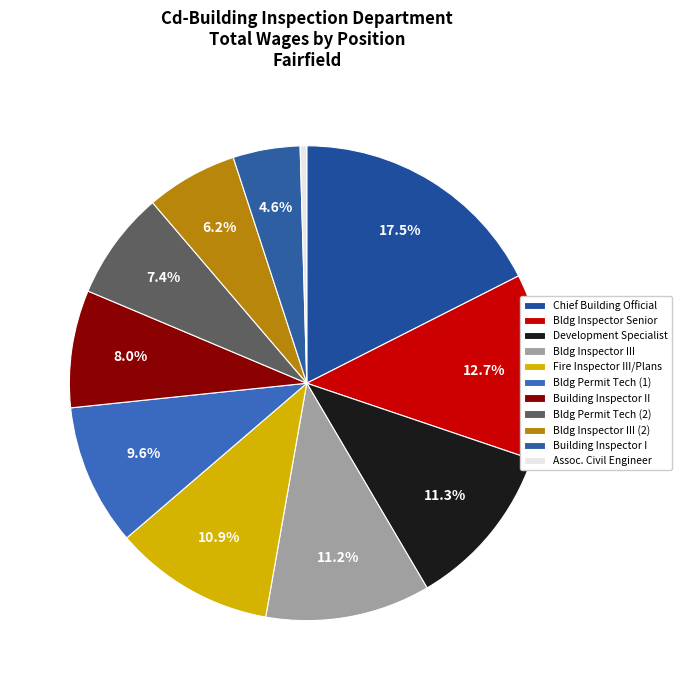

Count the number of slices in the pie.

11